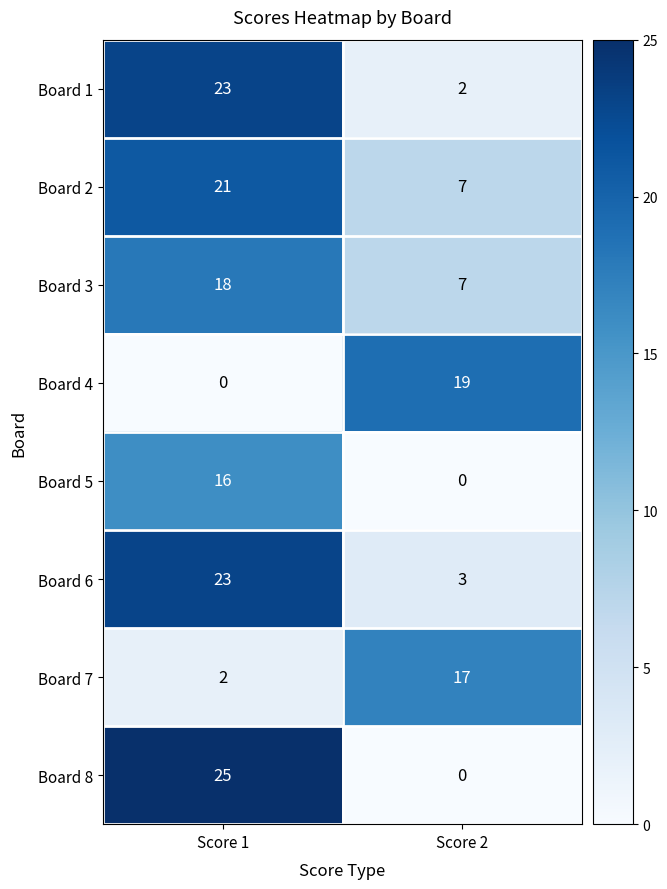

Count the number of categories in the chart.

2